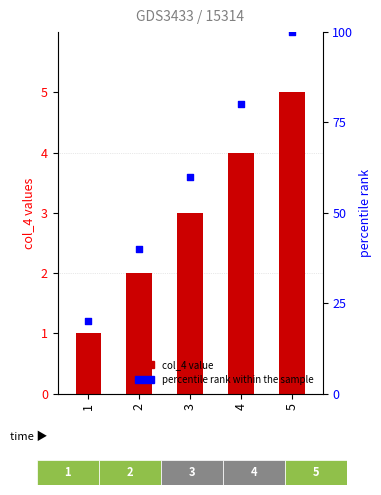

What is the total value across all series at 2?

42